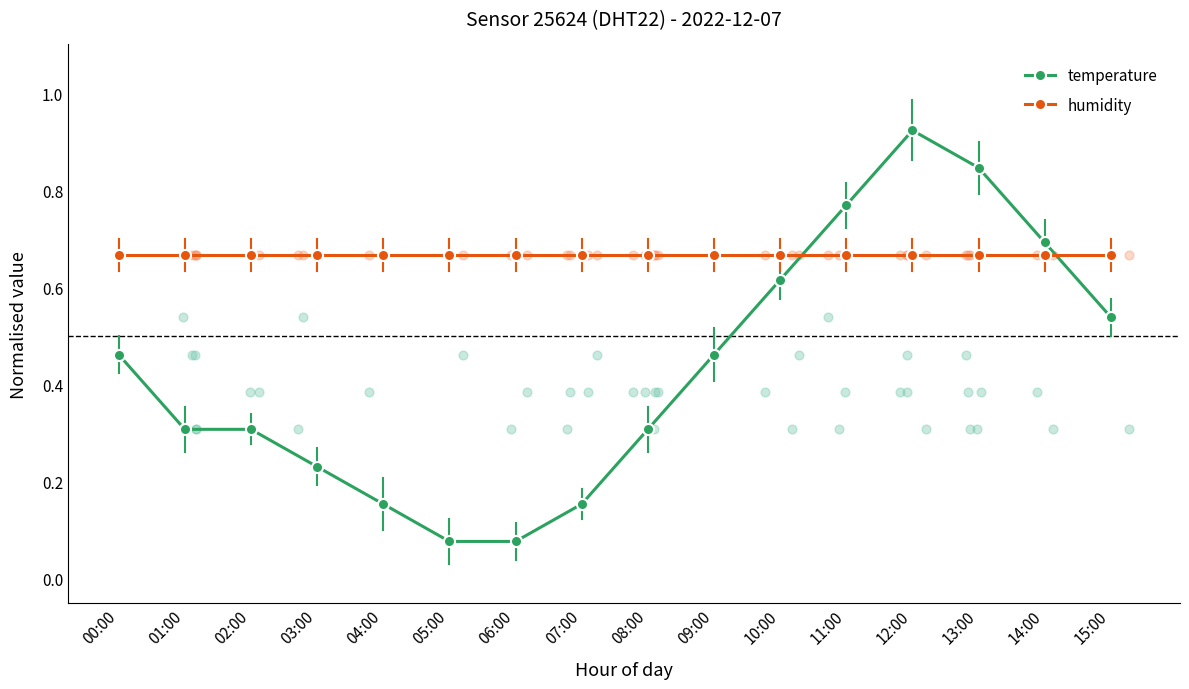

Which series has the largest total across all categories?

humidity